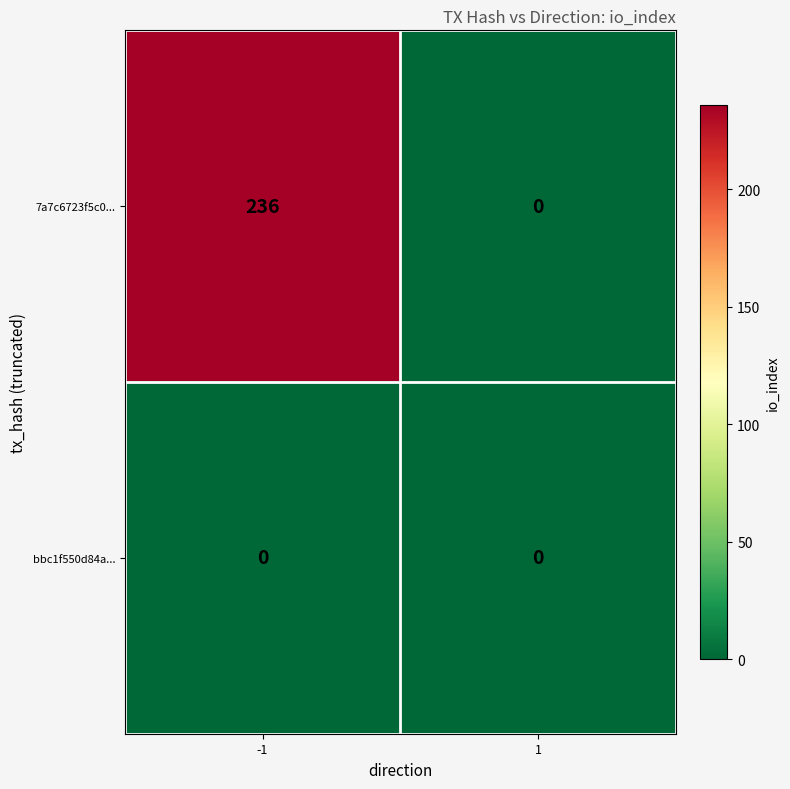

Which series has the largest total across all categories?

7a7c6723f5c0...